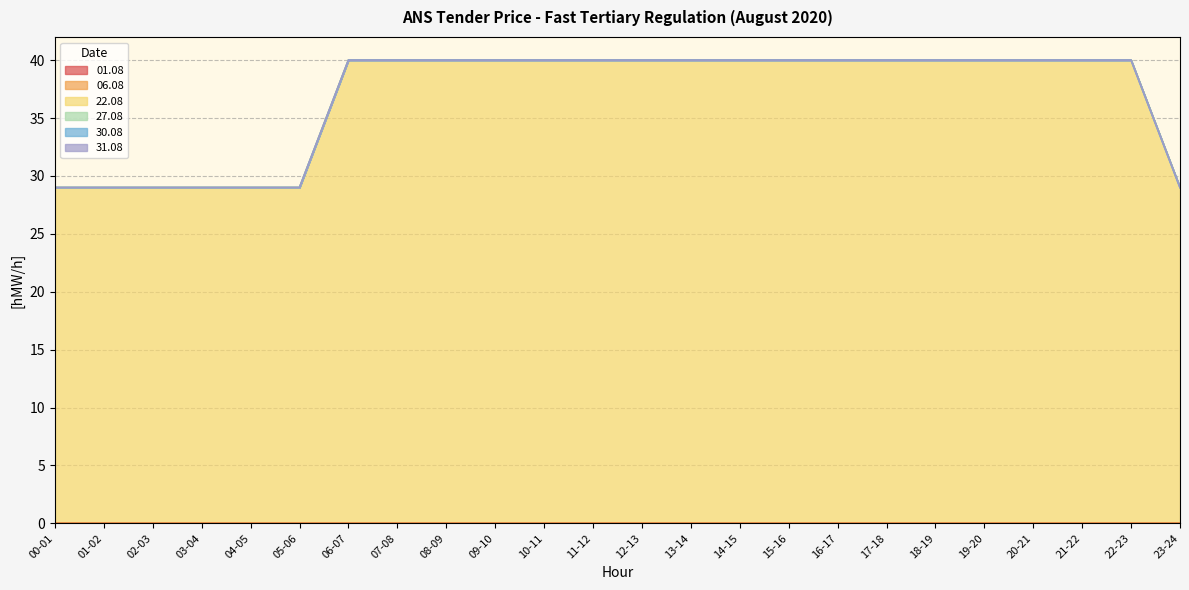

True or false: 22.08 and 06.08 intersect in this chart.

False